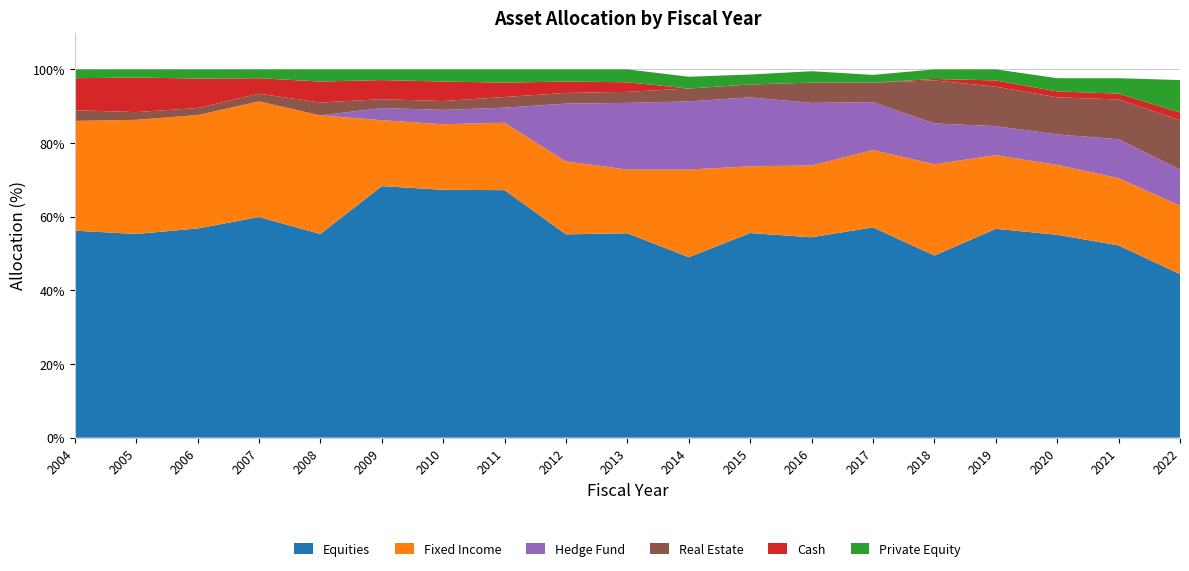

Reading right to left, transcribe all the data shown in this chart.

Fixed Income: 18.6	18.3	19.0	20.0	24.8	21.0	19.5	18.1	23.8	17.3	19.8	18.3	17.8	17.9	32.2	31.4	30.8	31.0	29.8
Equities: 44.4	52.2	55.1	56.7	49.5	57.1	54.4	55.6	49.0	55.5	55.2	67.2	67.3	68.3	55.3	59.9	56.8	55.3	56.2
Private Equity: 8.8	4.2	3.6	3.0	2.6	2.1	3.1	2.7	3.2	3.5	3.3	3.6	3.3	2.9	3.3	2.4	2.5	2.2	2.4
Cash: 2.1	1.6	1.6	1.7	0.4	0.0	0.0	0.0	0.0	2.6	3.1	3.9	5.3	5.2	5.7	4.2	8.0	9.4	8.7
Hedge Fund: 9.8	10.6	8.3	7.9	11.1	13.0	17.0	18.7	18.5	18.1	15.7	4.1	3.9	3.3	0.0	0.0	0.0	0.0	0.0
Real Estate: 13.4	10.8	10.1	10.7	11.7	5.3	5.5	3.5	3.5	3.0	2.9	2.9	2.4	2.4	3.5	2.1	1.9	2.1	2.9